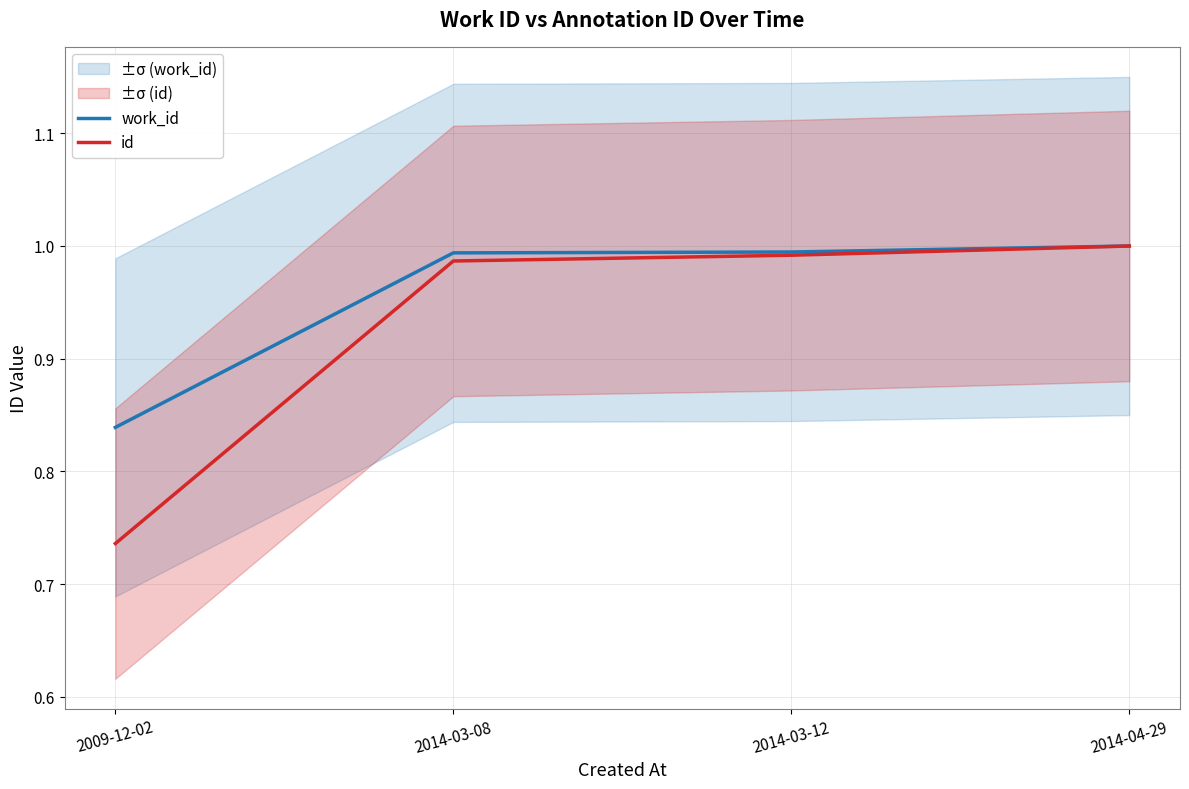

What position from the left is 2014-04-29?

4